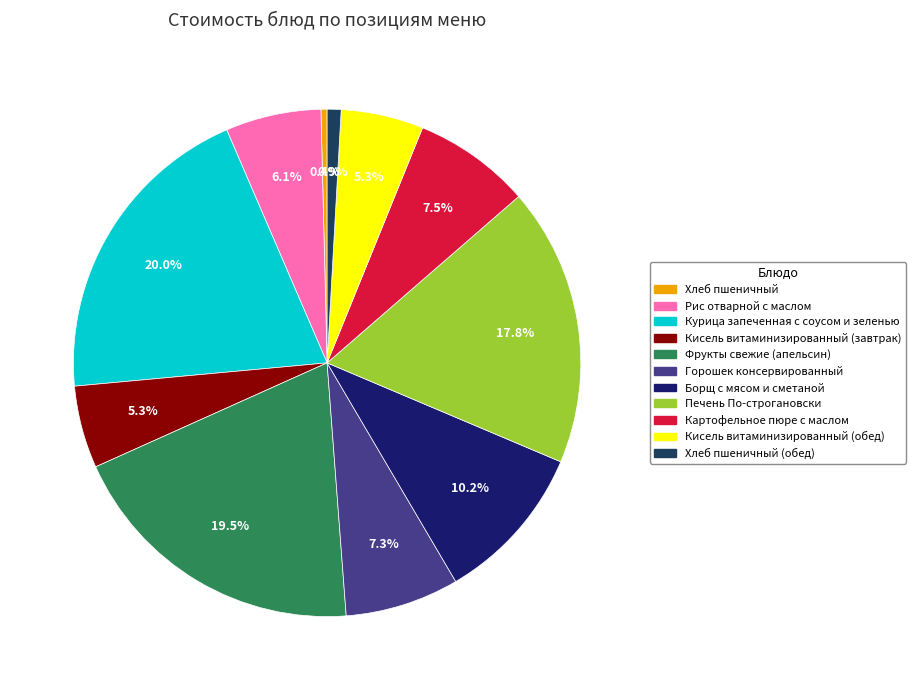

Is there any slice that represents more than half of the pie?

No